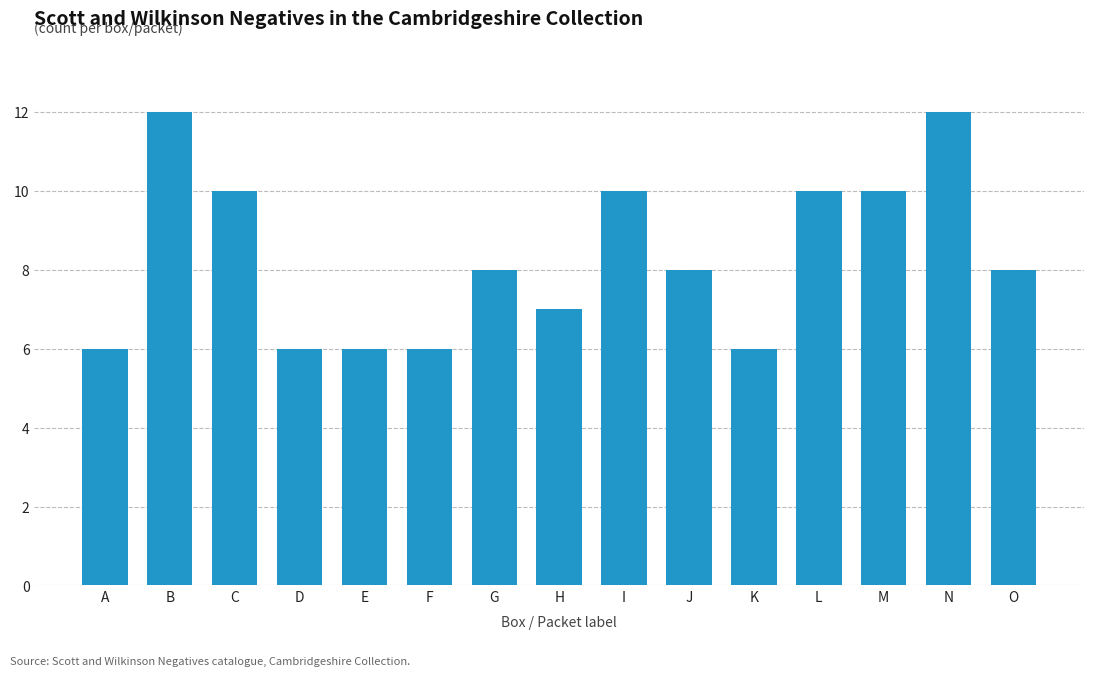

True or false: the data shows 4 at J.

False